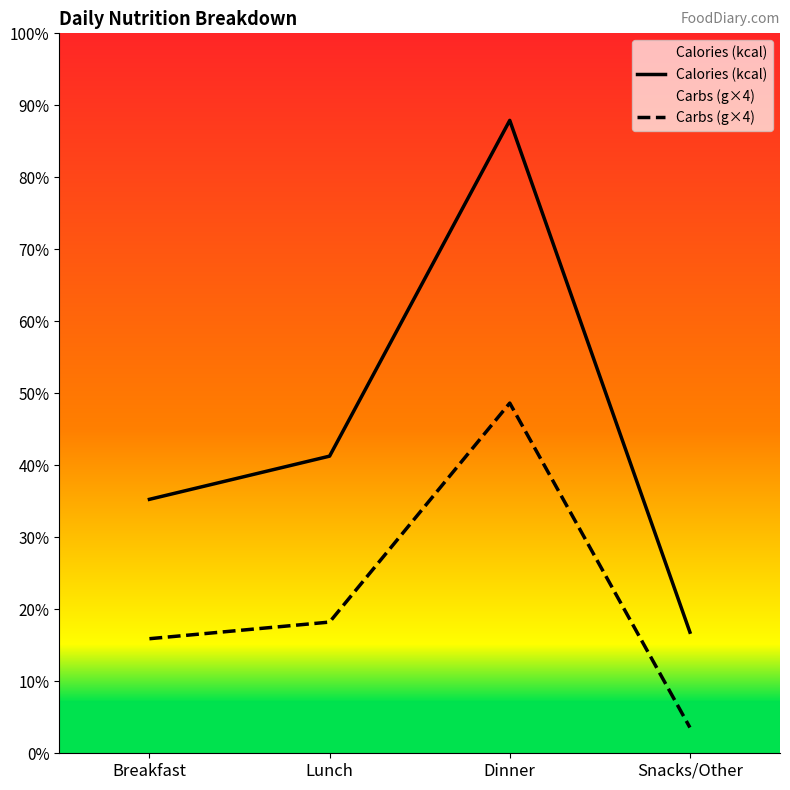

What is the sum of all Calories (kcal) values?

1994.0